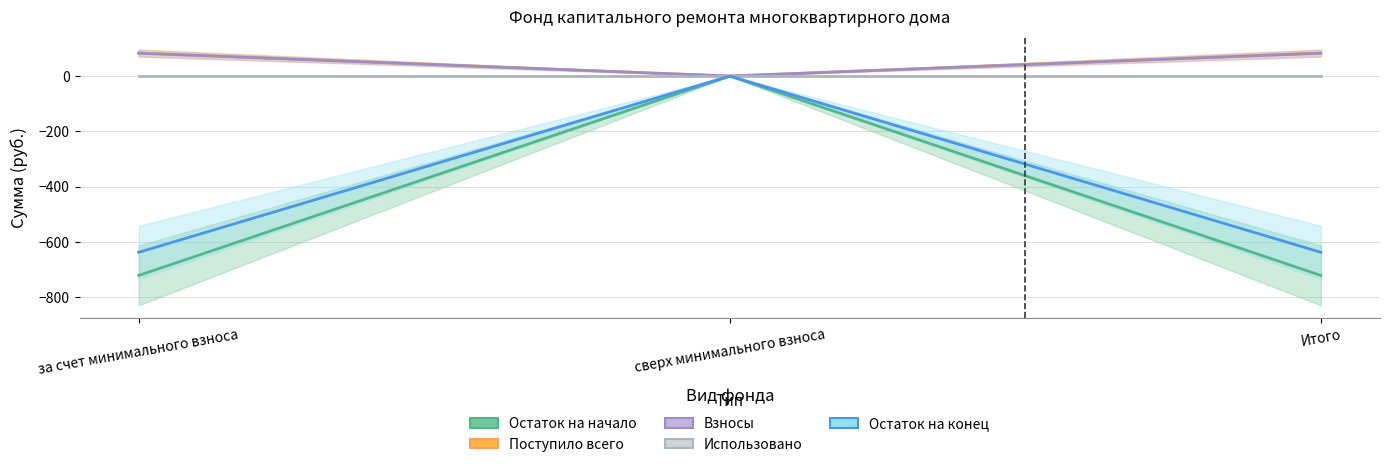

Reading right to left, list all the values displayed in this chart.

Остаток на начало: Итого=-720.3	сверх минимального взноса=0.0	за счет минимального взноса=-720.3
Поступило всего: Итого=83.5	сверх минимального взноса=0.0	за счет минимального взноса=83.5
Взносы: Итого=82.5	сверх минимального взноса=0.0	за счет минимального взноса=82.5
Использовано: Итого=0.0	сверх минимального взноса=0.0	за счет минимального взноса=0.0
Остаток на конец: Итого=-636.8	сверх минимального взноса=0.0	за счет минимального взноса=-636.8